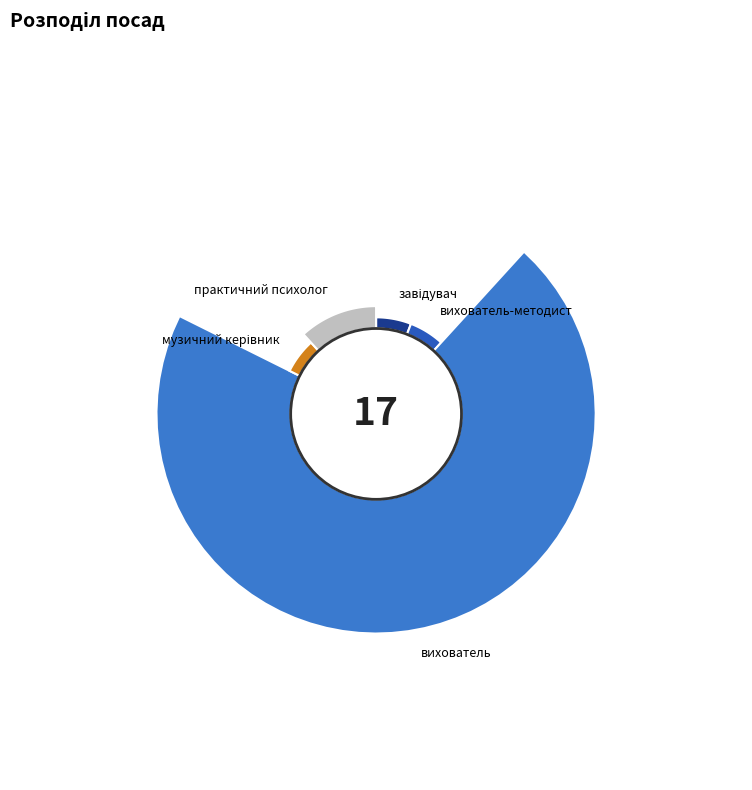

Is the sum of вихователь-методист and практичний психолог greater than half?

No